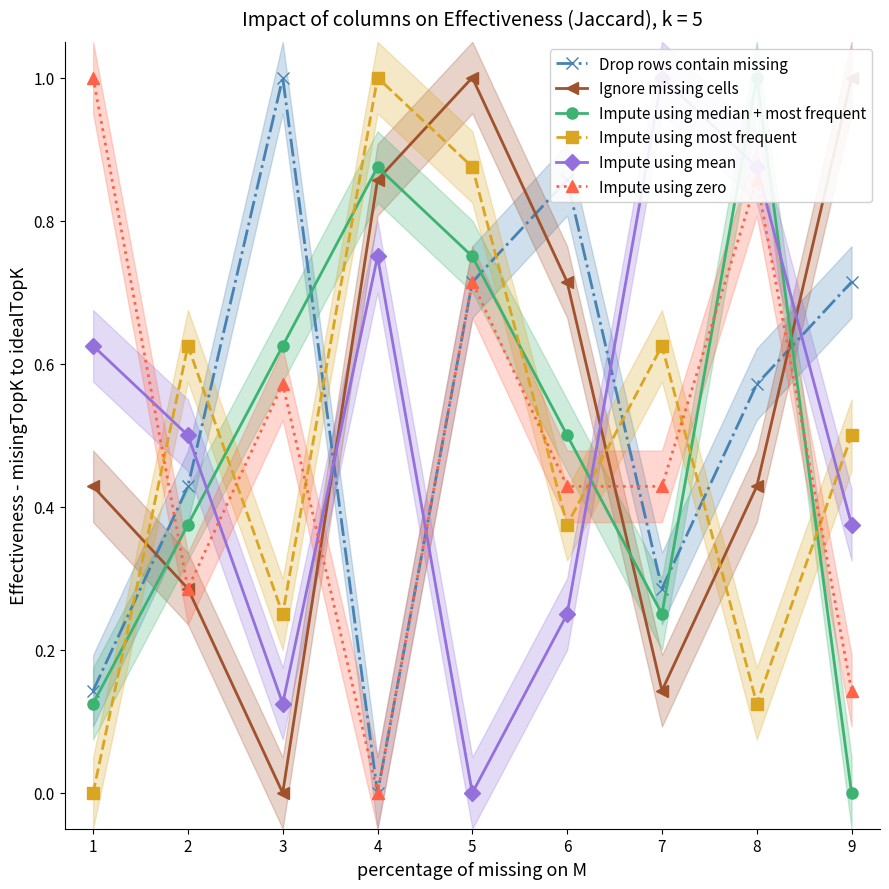

The value of Impute using most frequent at 7 is 1.0. True or false?

False